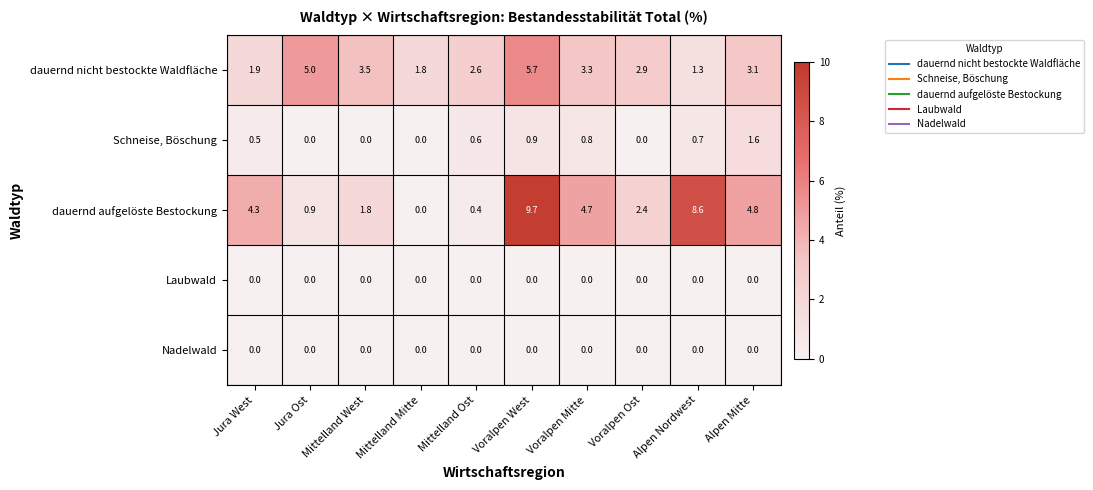

The value of Laubwald at Alpen Nordwest is 0.0. True or false?

True